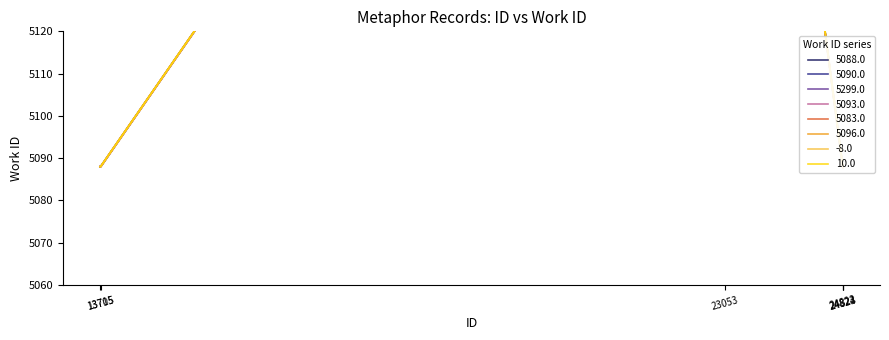

Reading left to right, list all the values displayed in this chart.

13705=5088	13715=5088	23053=5301	24822=5088	24823=5088	24824=5088